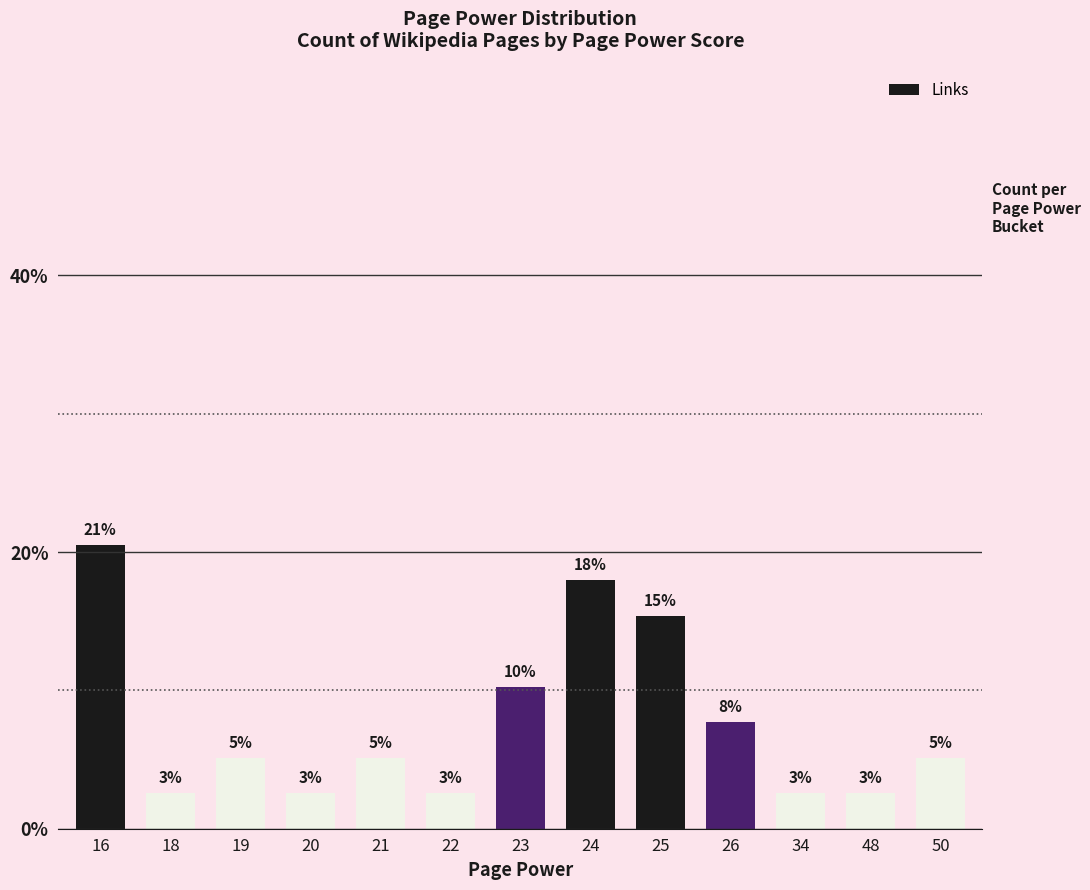

What is the difference between the maximum and minimum values?

17.9